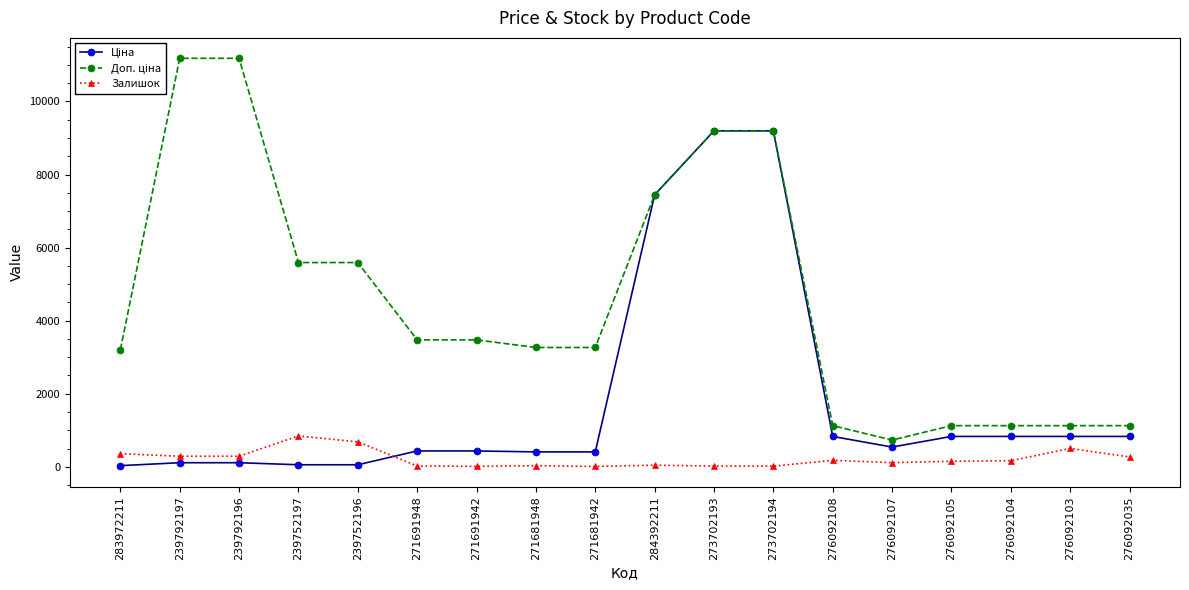

True or false: Залишок has more than 1 interior local peaks.

True